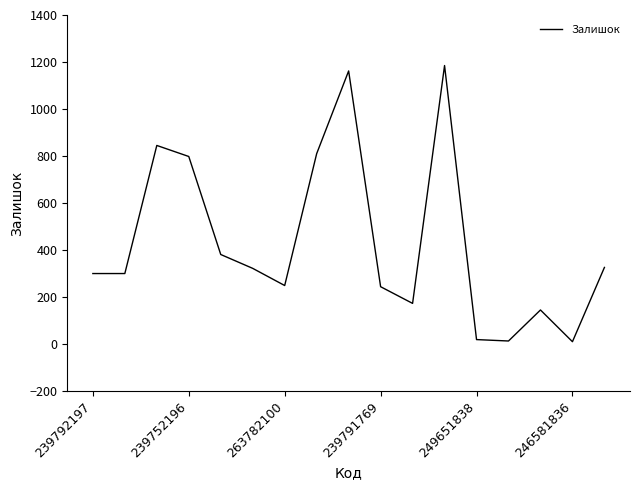

Count the number of categories in the chart.

17